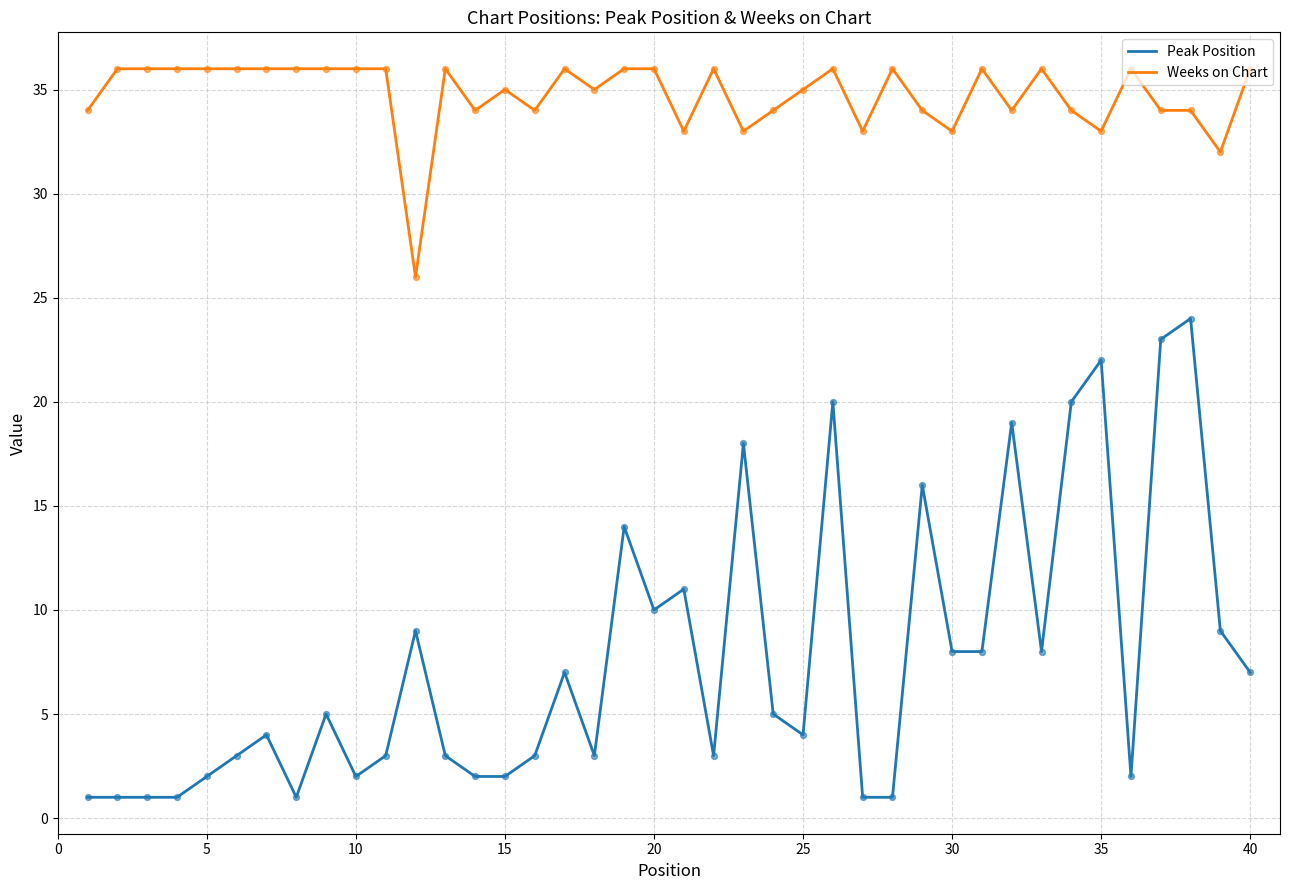

Which series has the largest range (max minus min)?

Peak Position